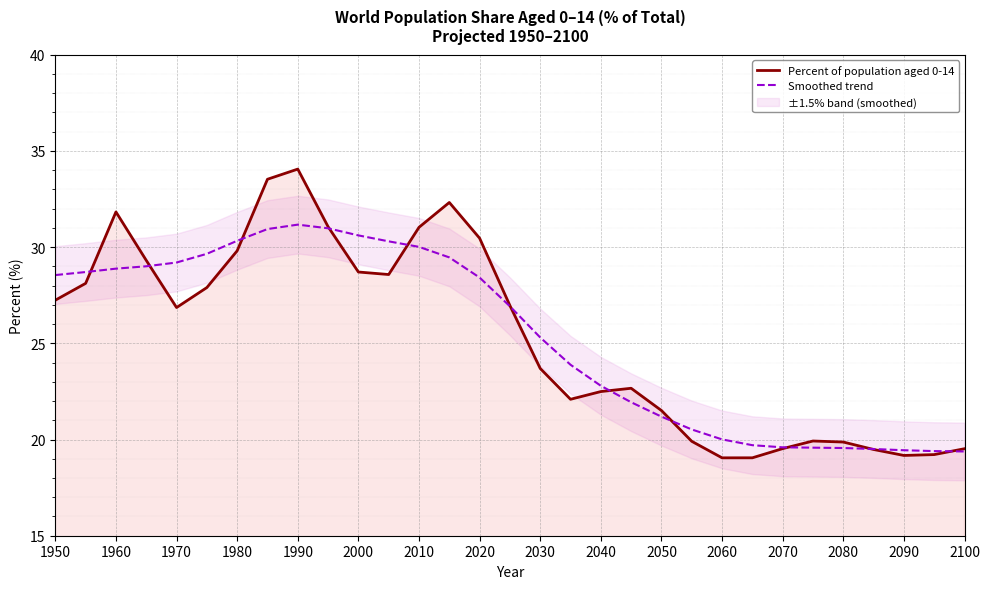

Where does the Percent of population aged 0-14 series first go above 26?

1950